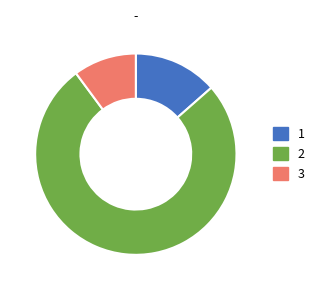

Is there any slice that represents more than half of the pie?

Yes